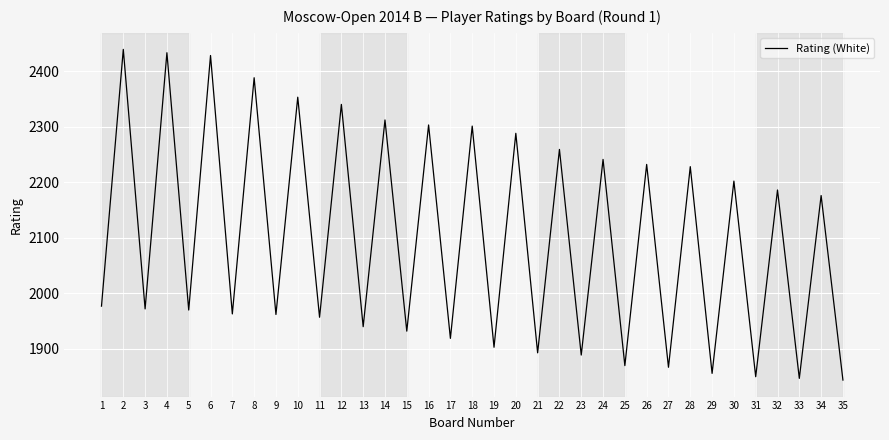

What is the difference between the second highest and minimum values?

589